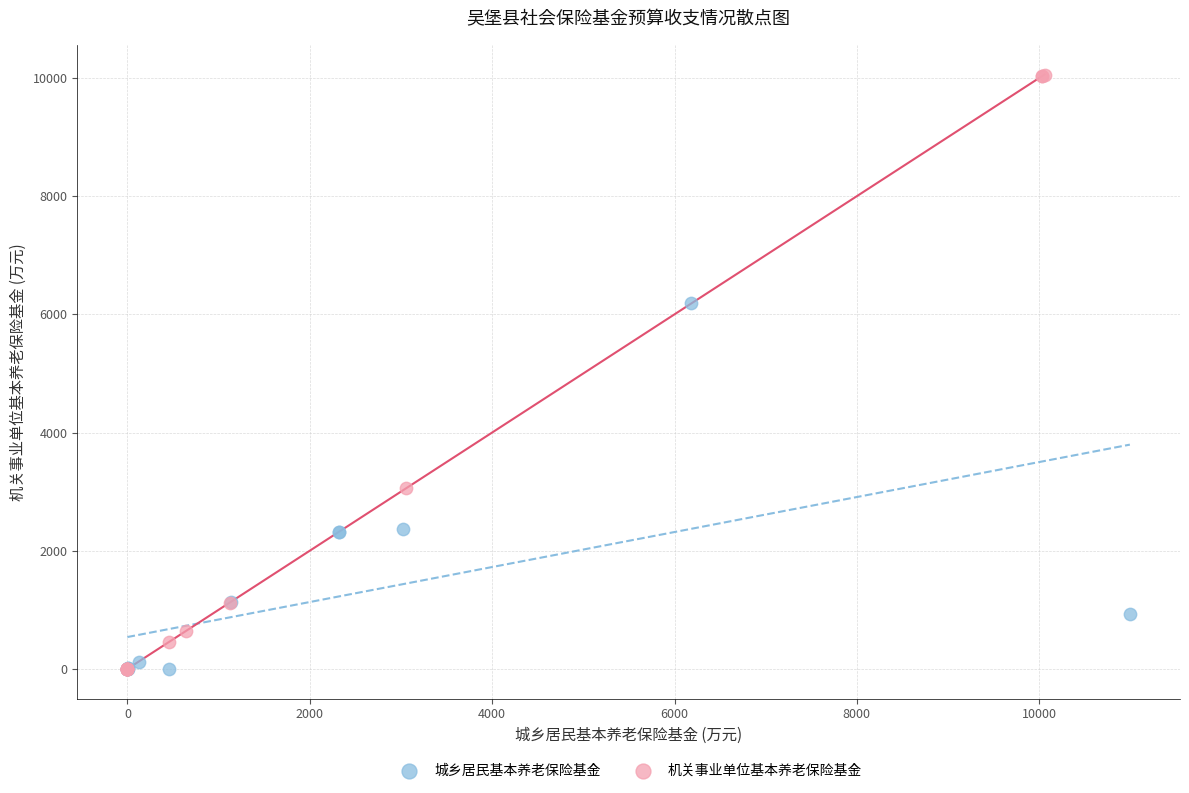

Which series reaches the maximum Y coordinate?

机关事业单位基本养老保险基金